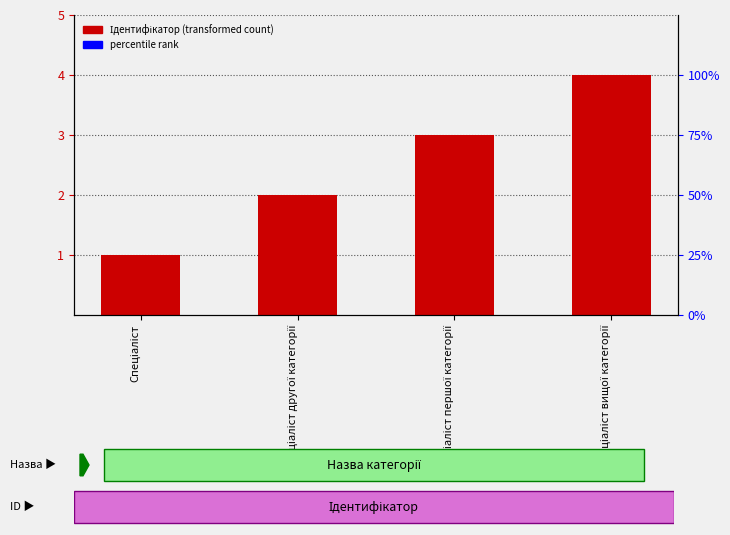

List the labels in order of value, largest first.

Спеціаліст вищої категорії, Спеціаліст першої категорії, Спеціаліст другої категорії, Спеціаліст